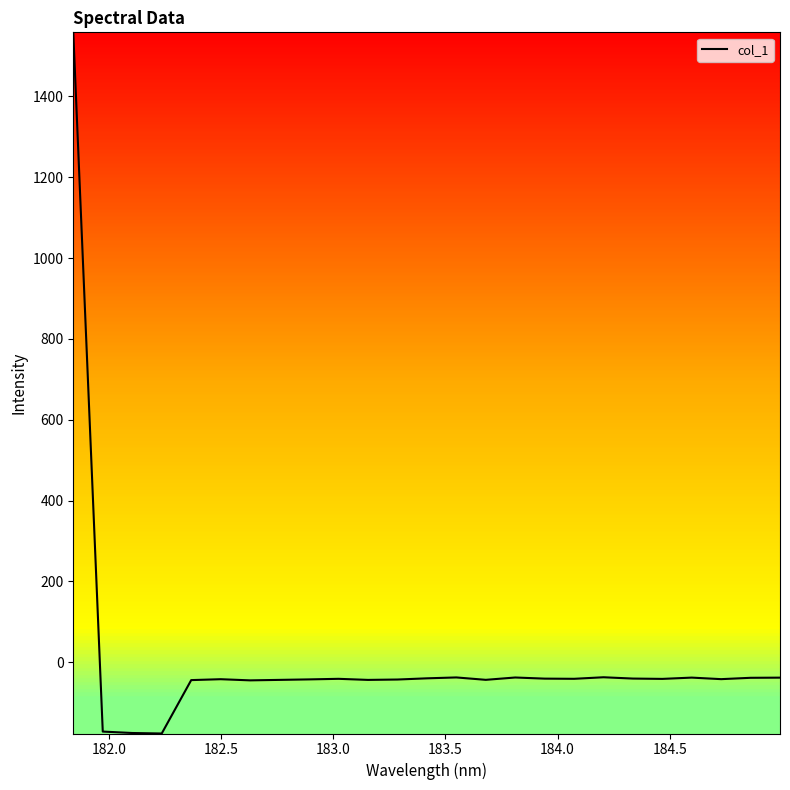

How many lines are shown in the chart?

1